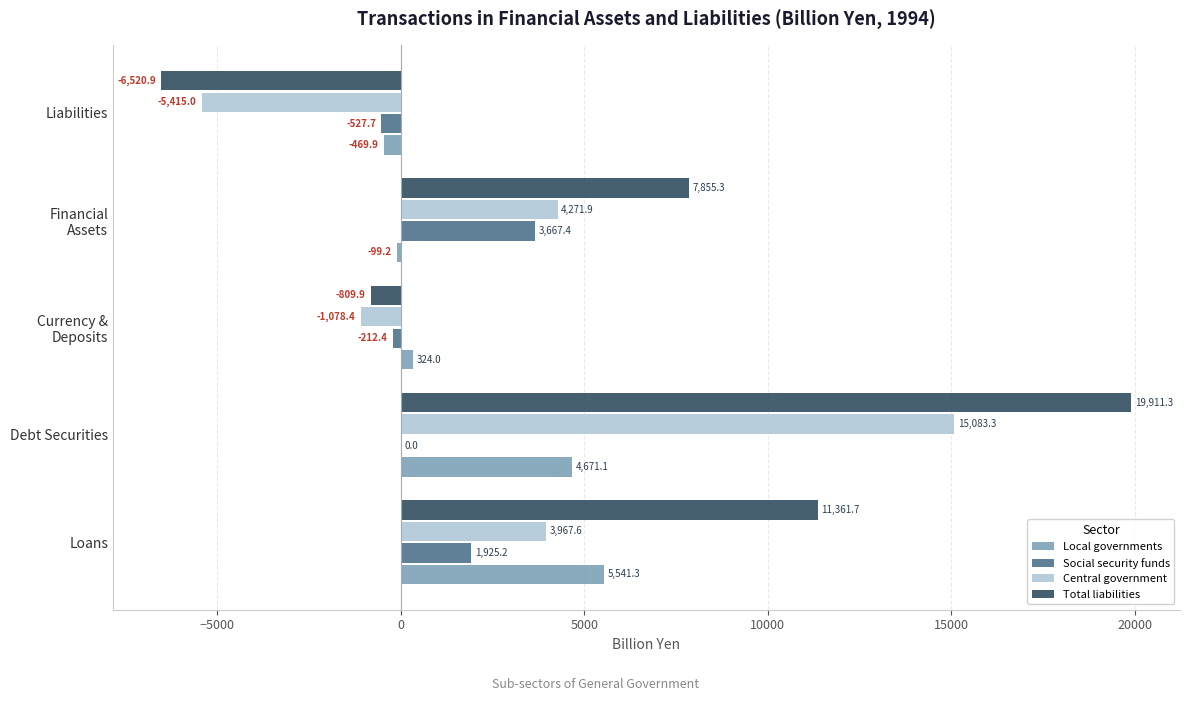

What is the sum of the Local governments values at Debt Securities and Loans?

10212.4